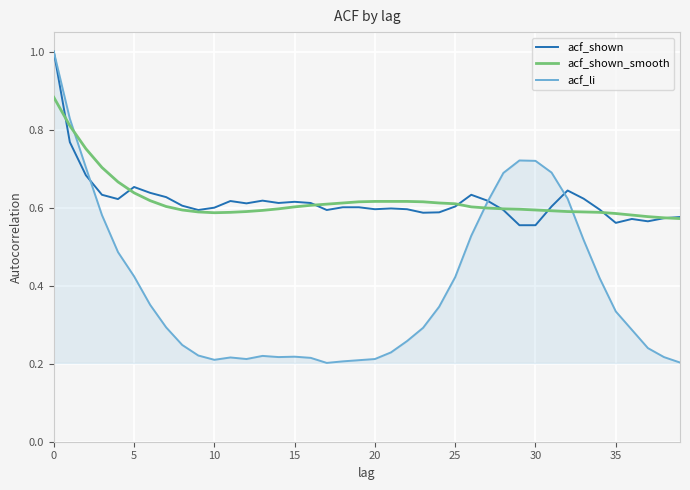

True or false: acf_li has a value of 1.0 at 0.

True